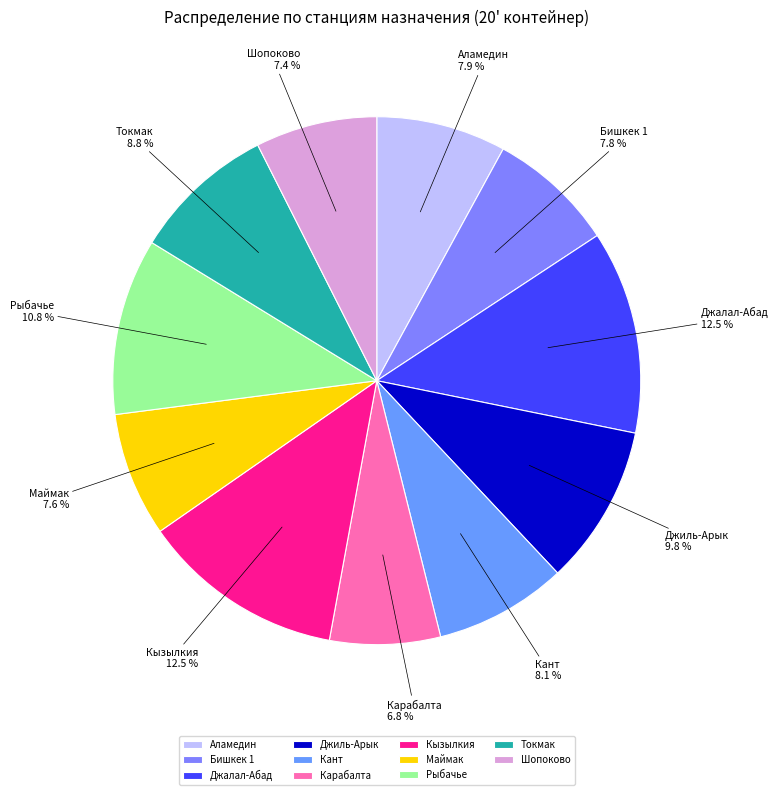

Is the sum of Рыбачье and Джалал-Абад greater than half?

No